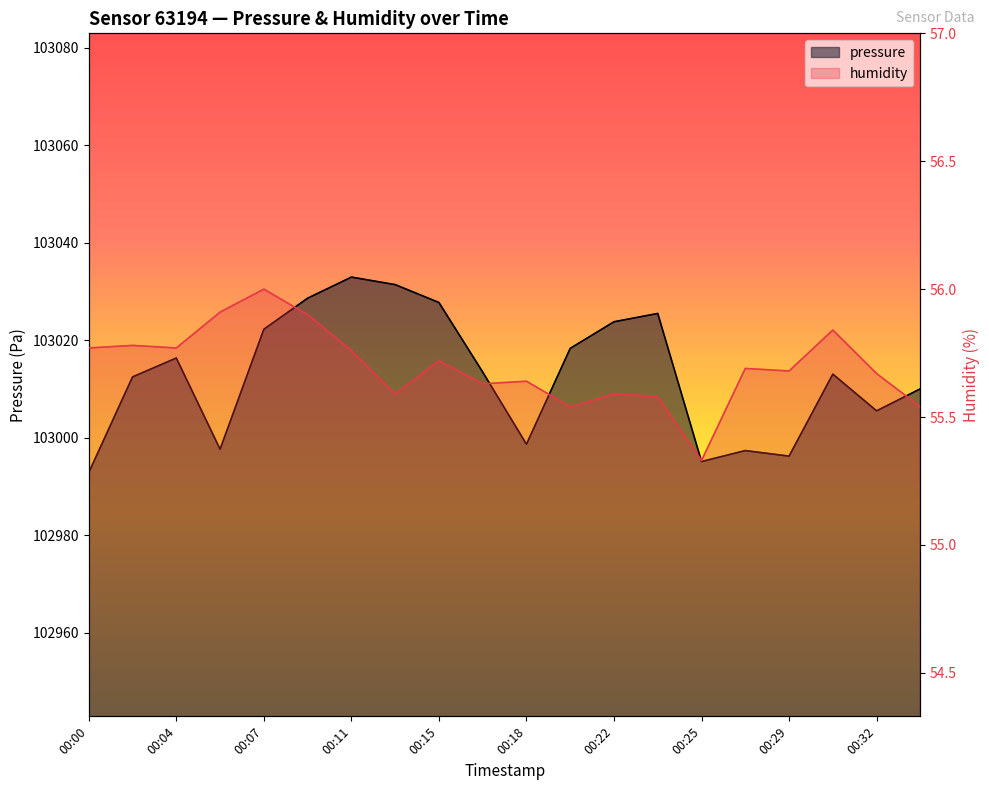

What is the sum of all humidity values?

1113.9